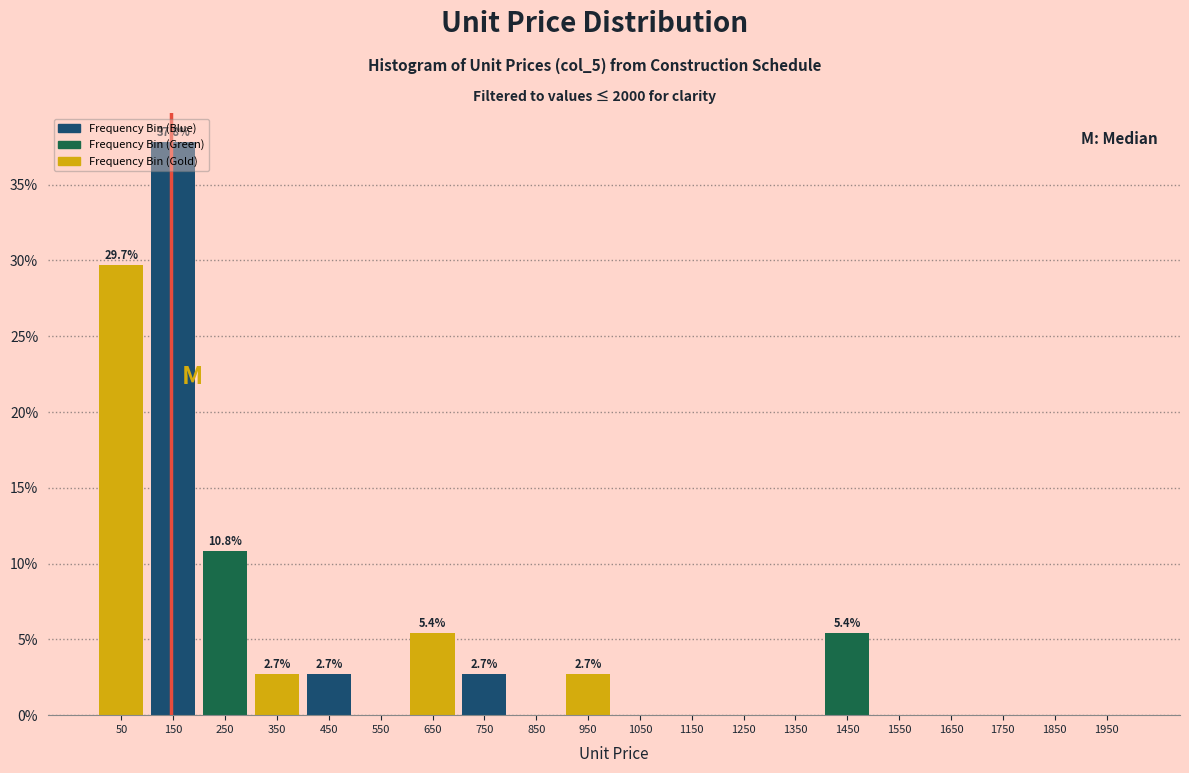

Over which range of the x-axis is the bar tallest?

100 to 200